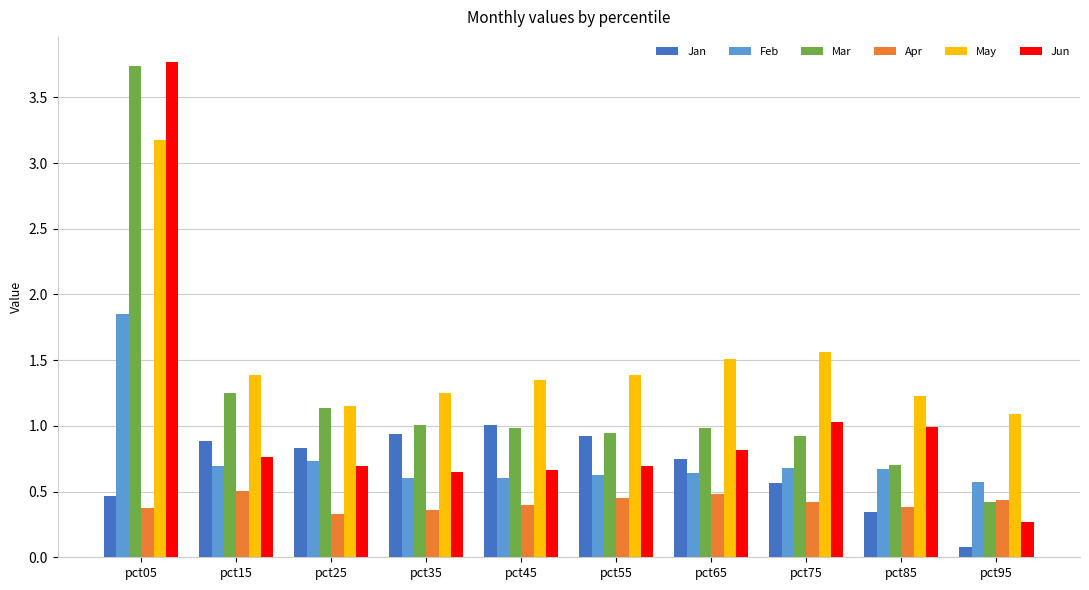

At how many categories does at least one series exceed 0?

10